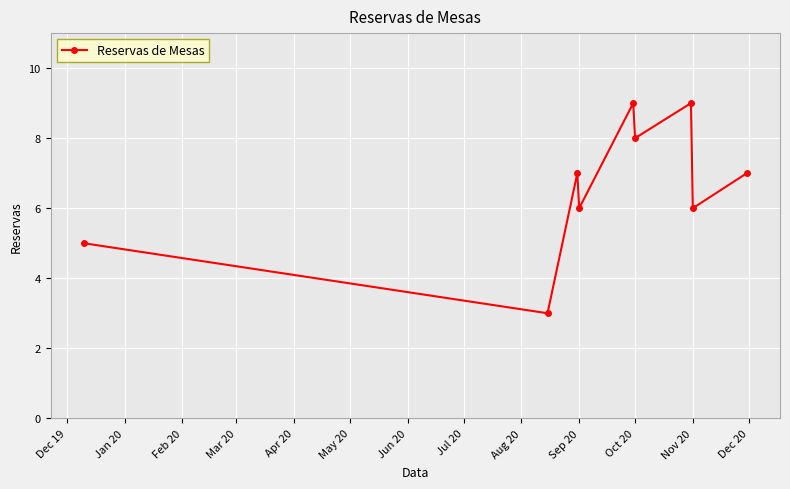

What is the minimum value shown in the chart?

3